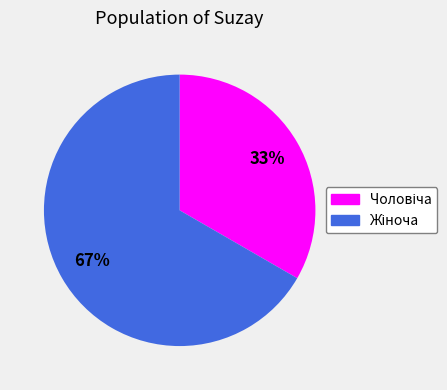

How many slices are in this pie chart?

2